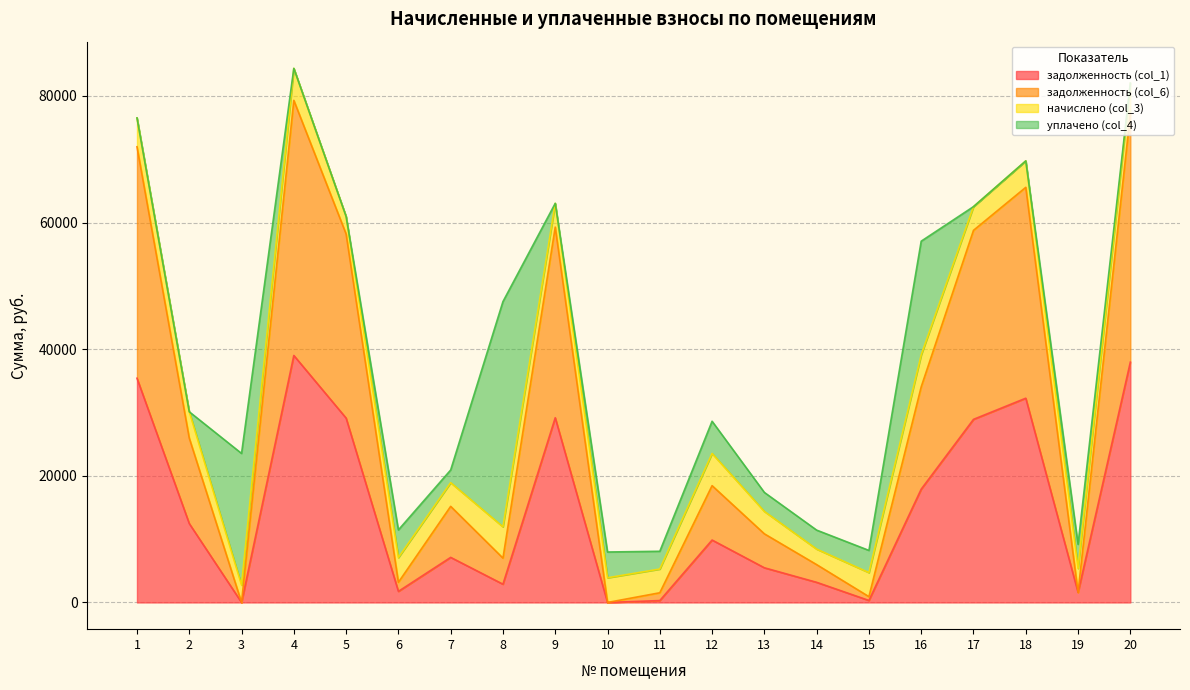

How many interior local valleys does the задолженность (col_6) series have?

6